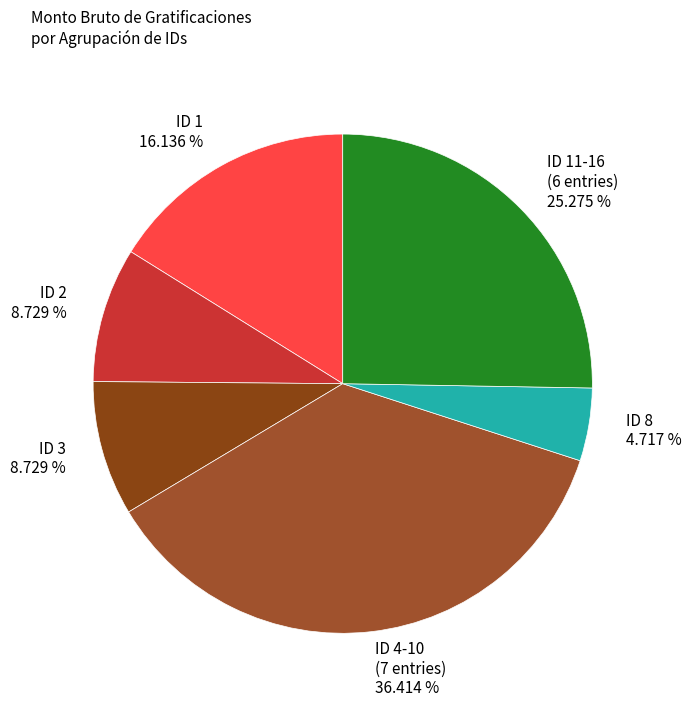

What is the smallest slice in the pie chart?

ID 8 4.717 %